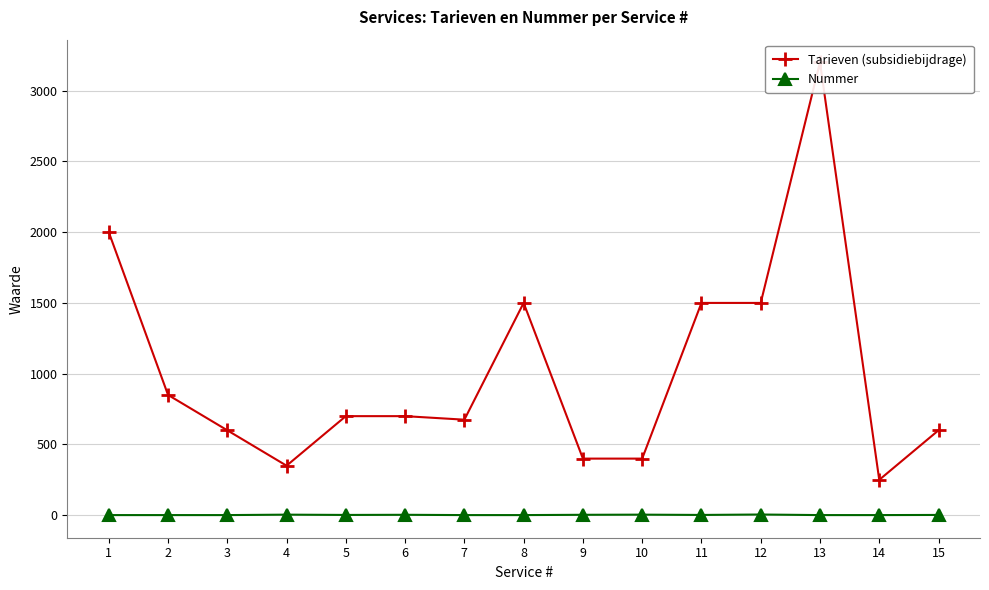

The value of Tarieven (subsidiebijdrage) at 15 is 923. True or false?

False